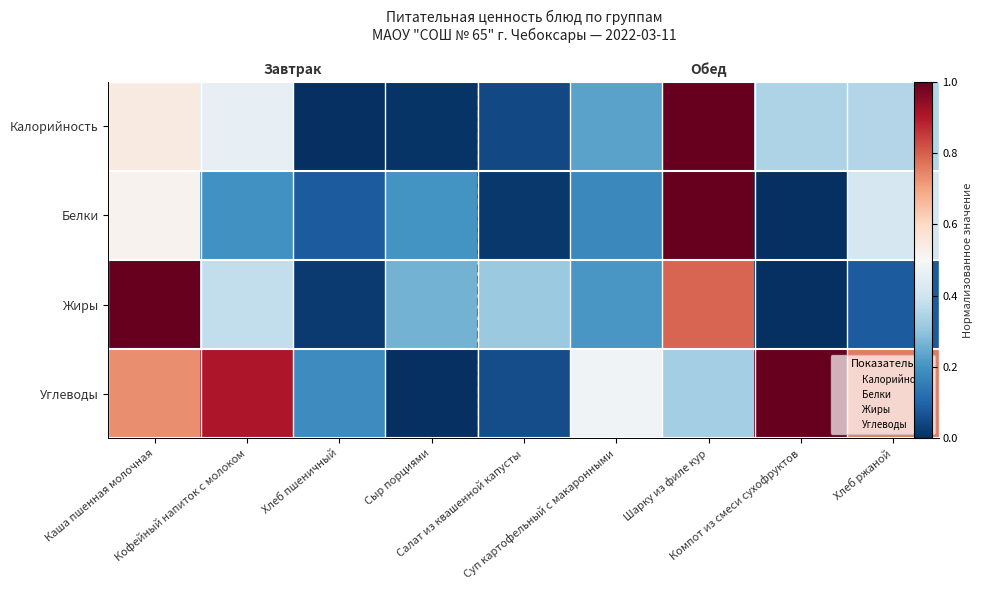

What is the difference between the maximum and minimum values in the Калорийность series?

1.0